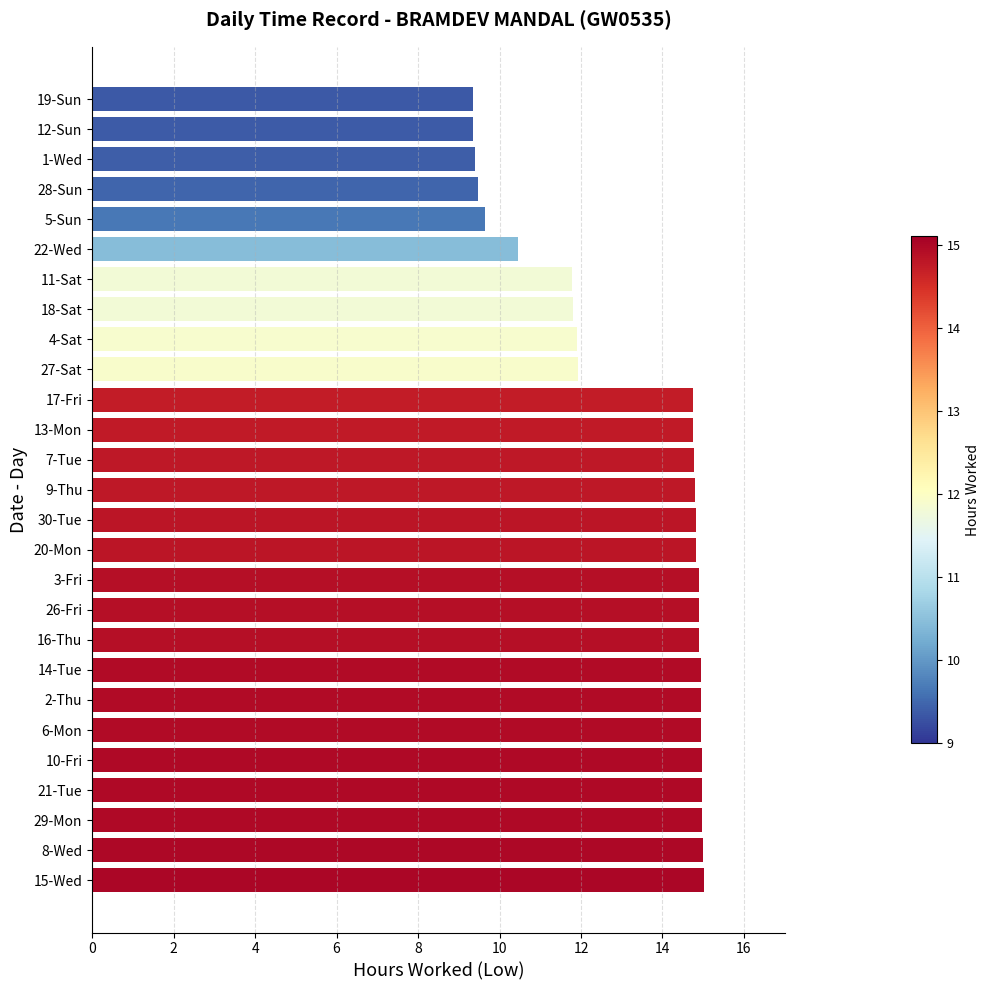

The chart shows a value of 8.5 at 14-Tue. True or false?

False